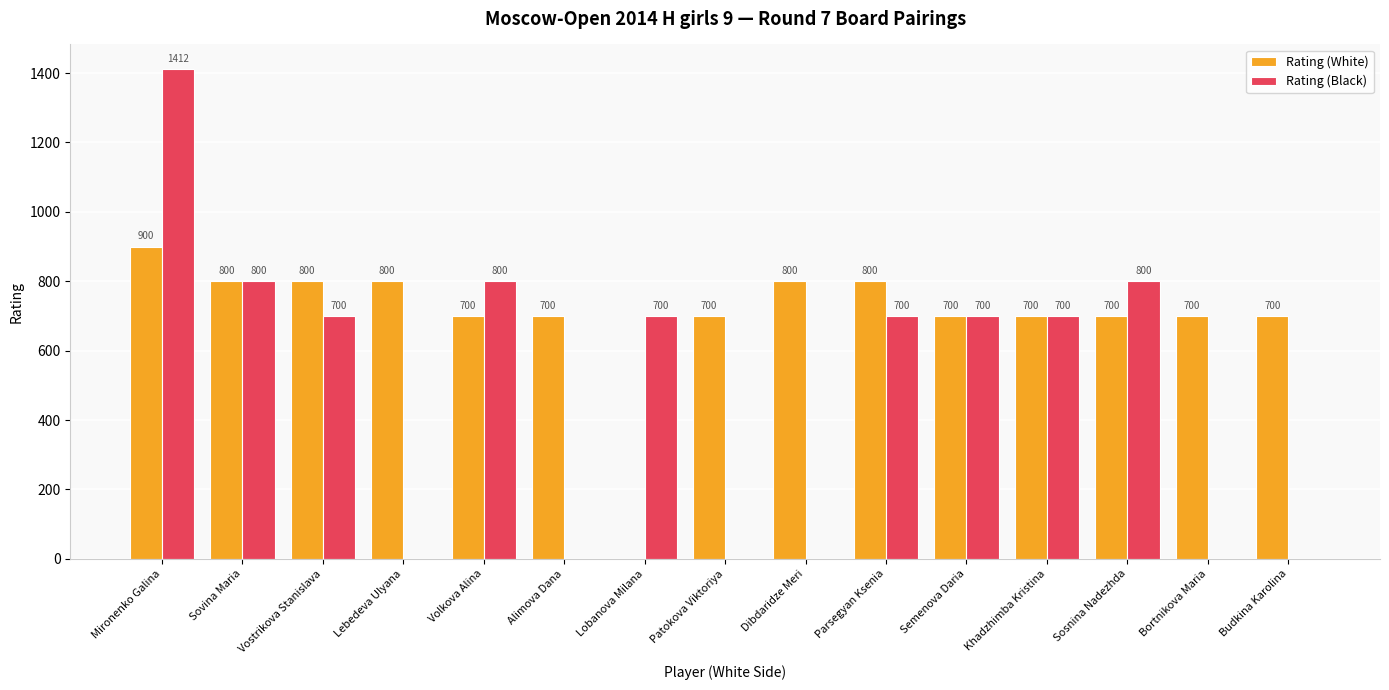

Read the Rating (White) value at Vostrikova Stanislava, to the nearest 100.

800